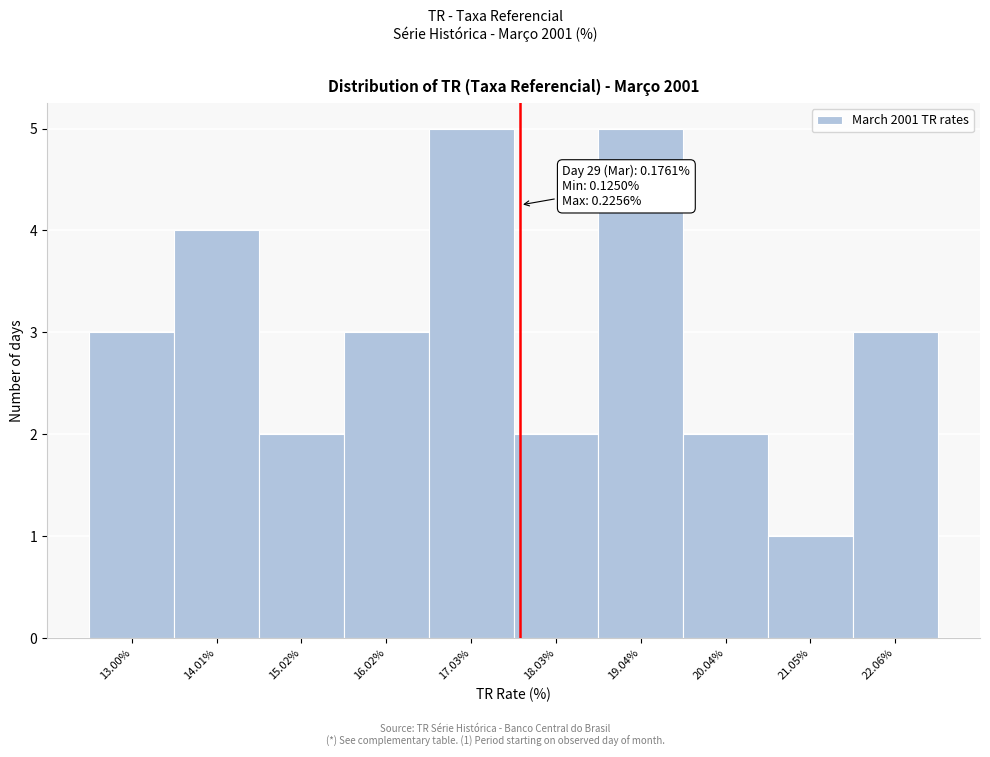

Reading left to right, list all the values displayed in this chart.

3	4	2	3	5	2	5	2	1	3